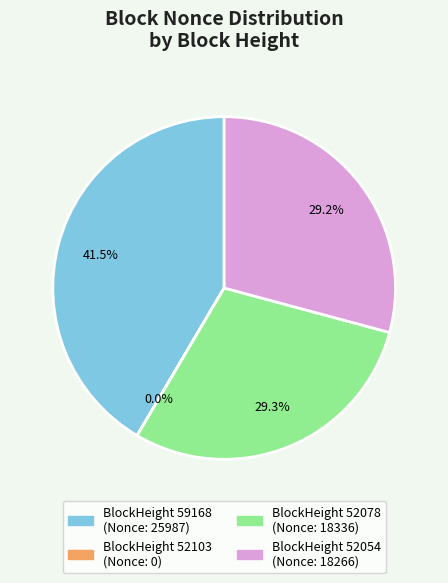

Does any single category account for the majority?

No